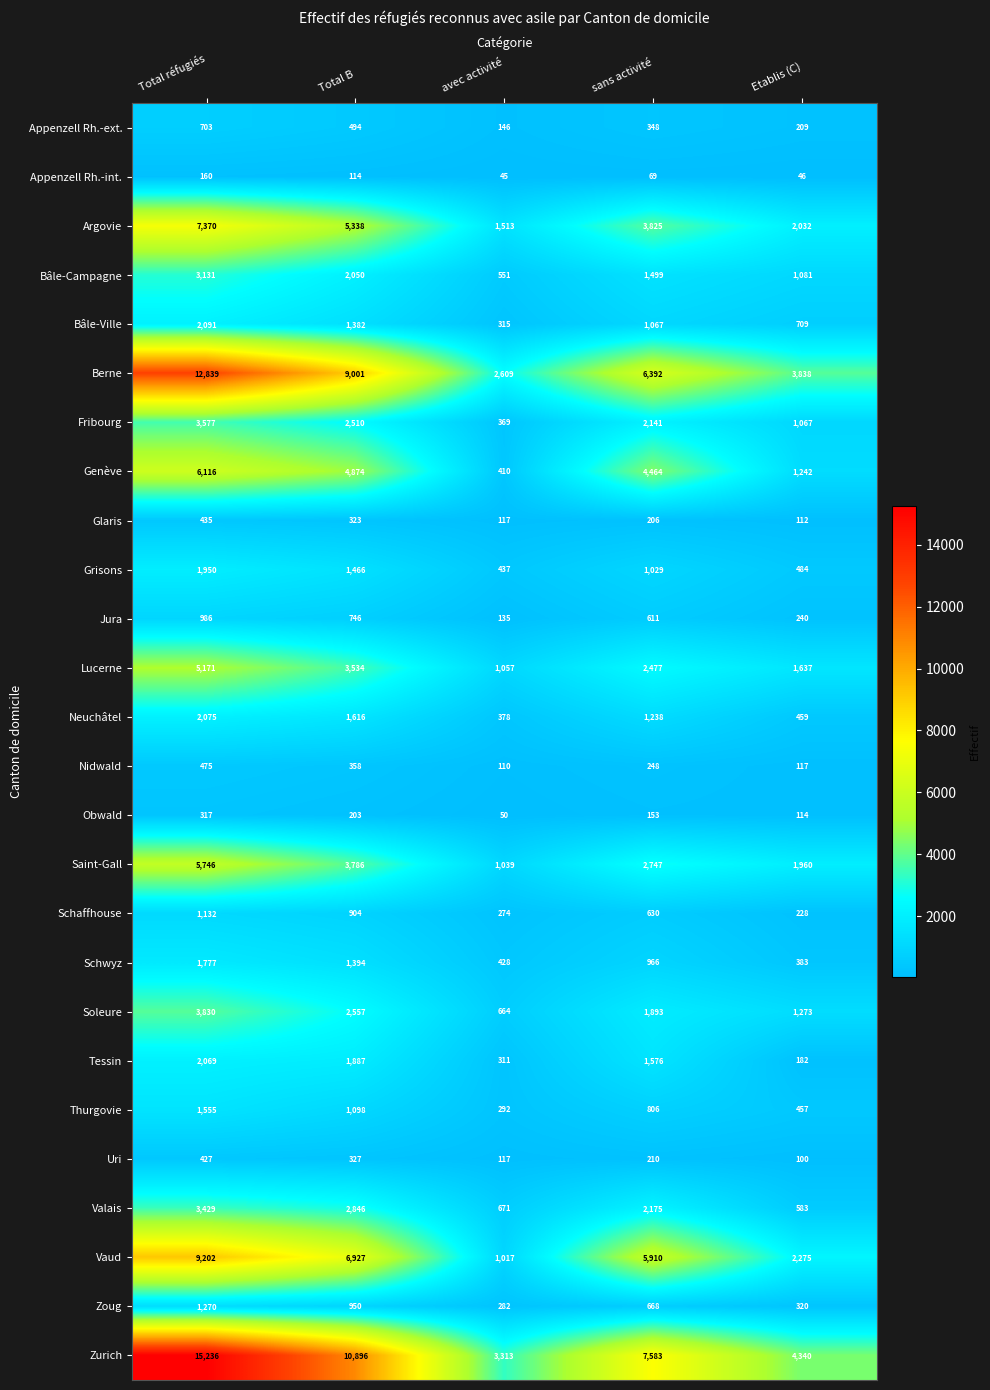

What is the sum of all Berne values?

34679